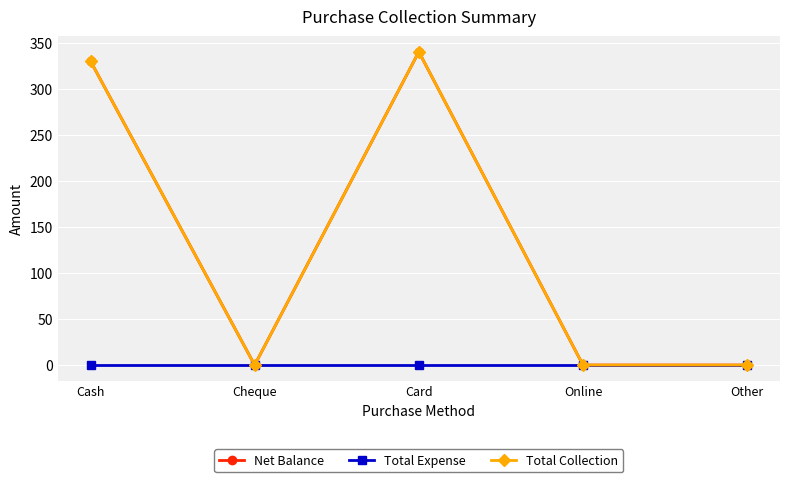

Reading right to left, list all the values displayed in this chart.

Net Balance: Other=0	Online=0	Card=340	Cheque=0	Cash=330
Total Expense: Other=0	Online=0	Card=0	Cheque=0	Cash=0
Total Collection: Other=0	Online=0	Card=340	Cheque=0	Cash=330